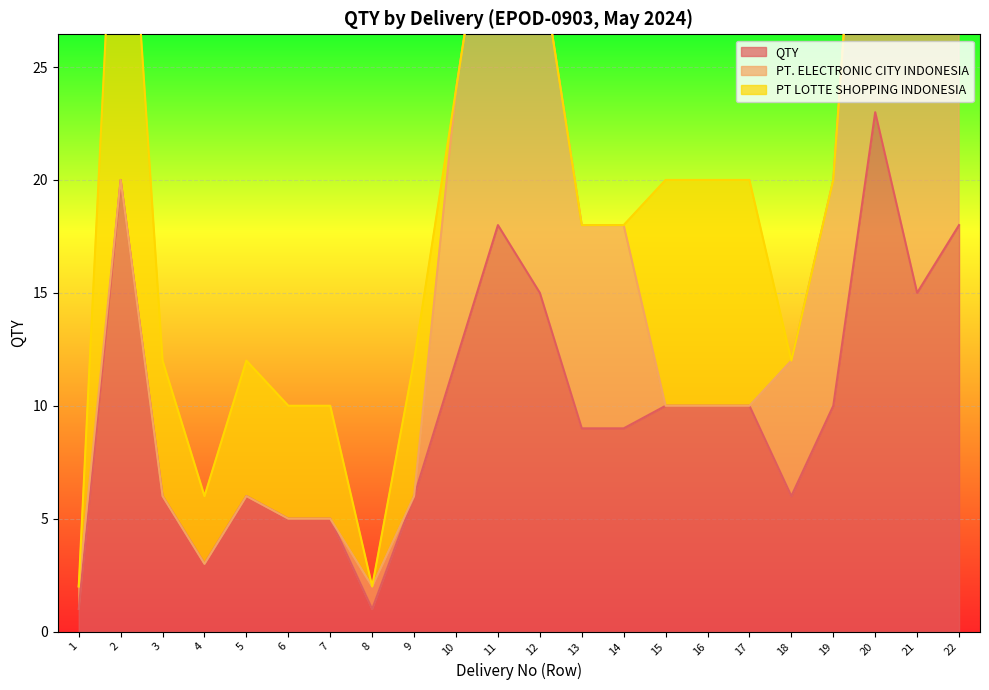

What are all the series names shown in the legend?

QTY, PT. ELECTRONIC CITY INDONESIA, PT LOTTE SHOPPING INDONESIA